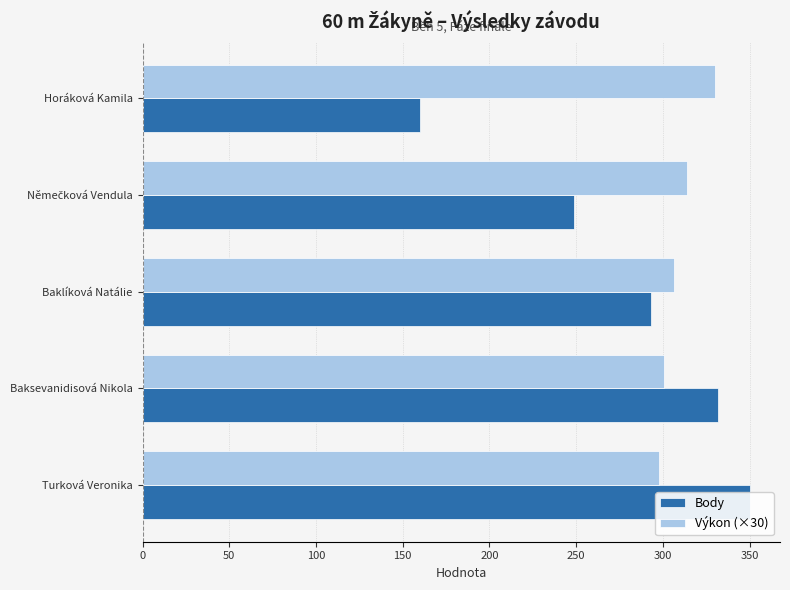

True or false: Výkon (×30) has a value of 313.8 at Němečková Vendula.

True